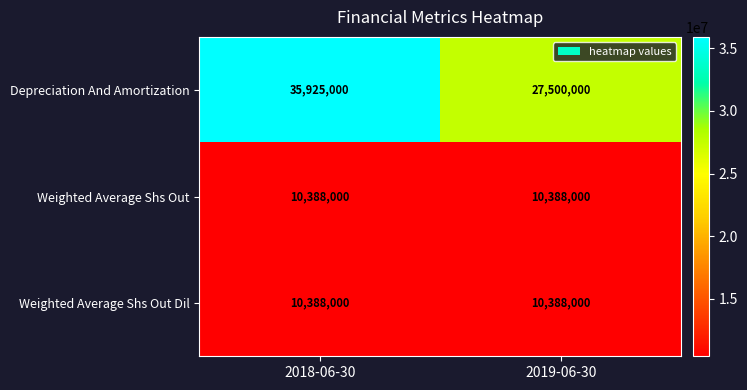

Reading left to right, transcribe all the data shown in this chart.

Depreciation And Amortization: 2018-06-30=35925000	2019-06-30=27500000
Weighted Average Shs Out: 2018-06-30=10388000	2019-06-30=10388000
Weighted Average Shs Out Dil: 2018-06-30=10388000	2019-06-30=10388000